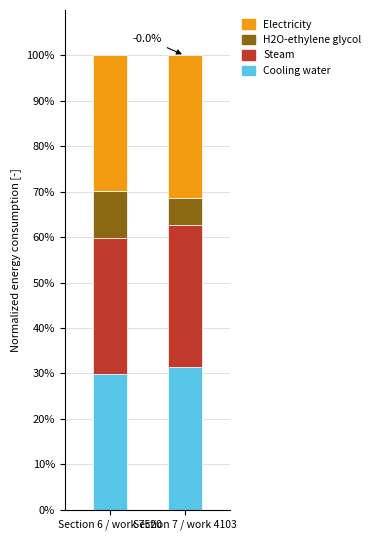

How many bars are there in total?

2